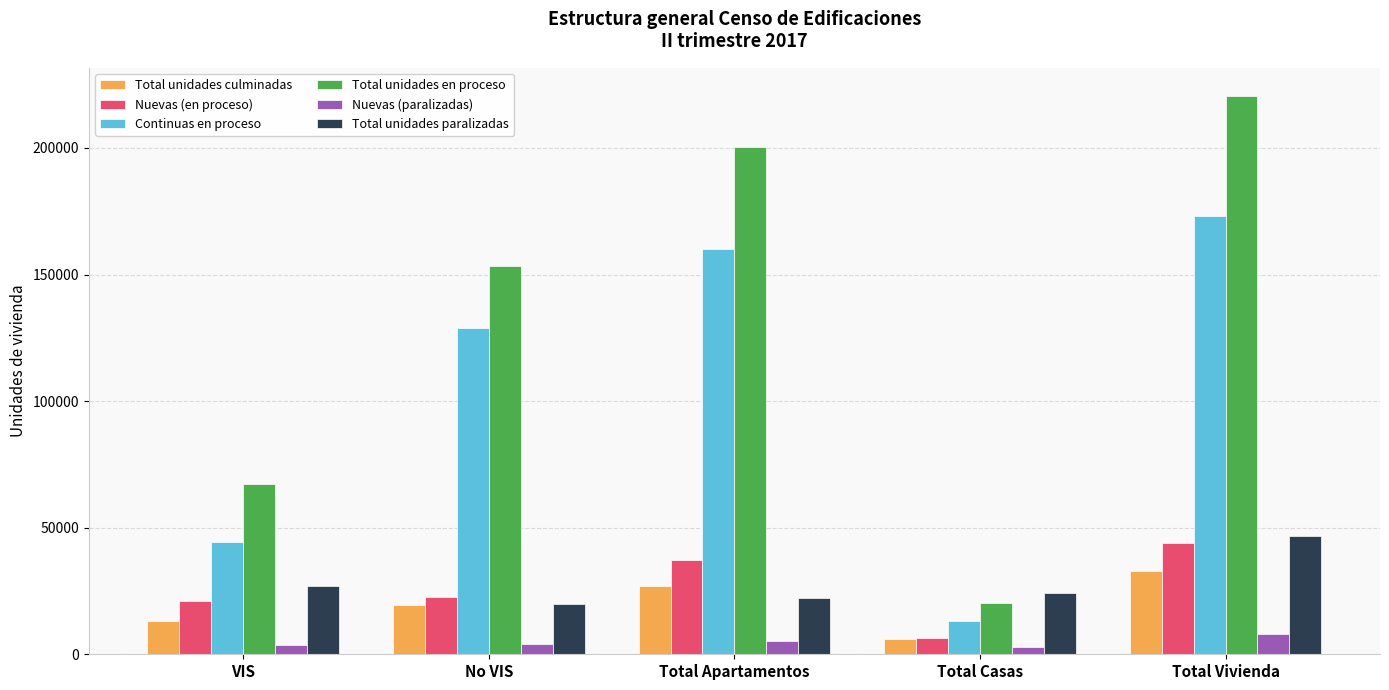

List the series in order of their peak value, highest first.

Total unidades en proceso, Continuas en proceso, Total unidades paralizadas, Nuevas (en proceso), Total unidades culminadas, Nuevas (paralizadas)